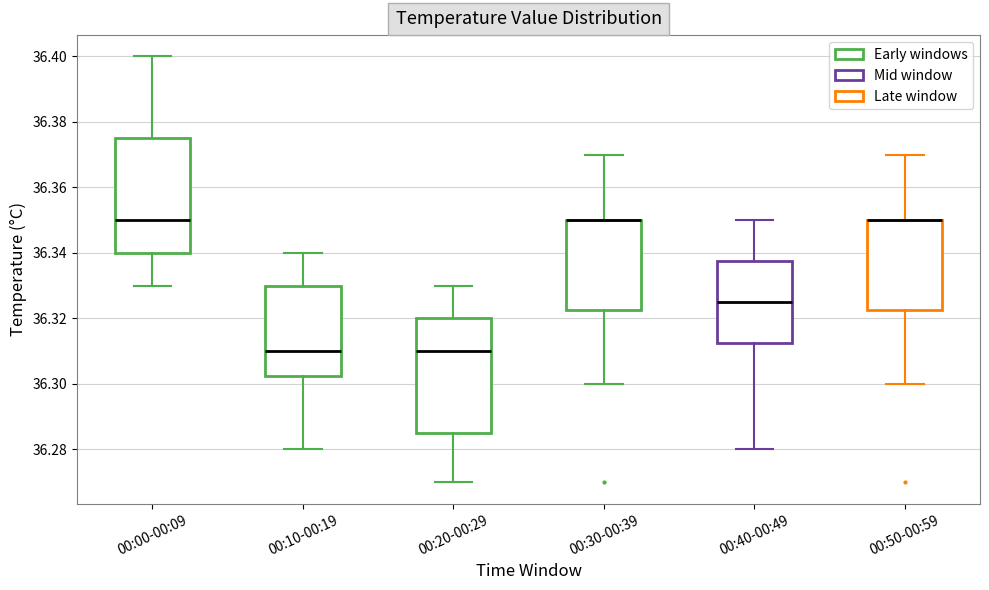

Where is the lower edge of the box for 00:30-00:39 on the y-axis? The values are not printed on the chart, so give them approximately, as read against the axis.

36.322